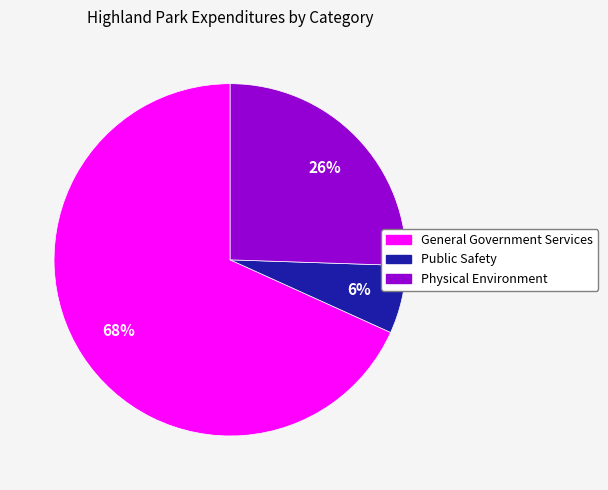

Which slice is the smallest?

Public Safety